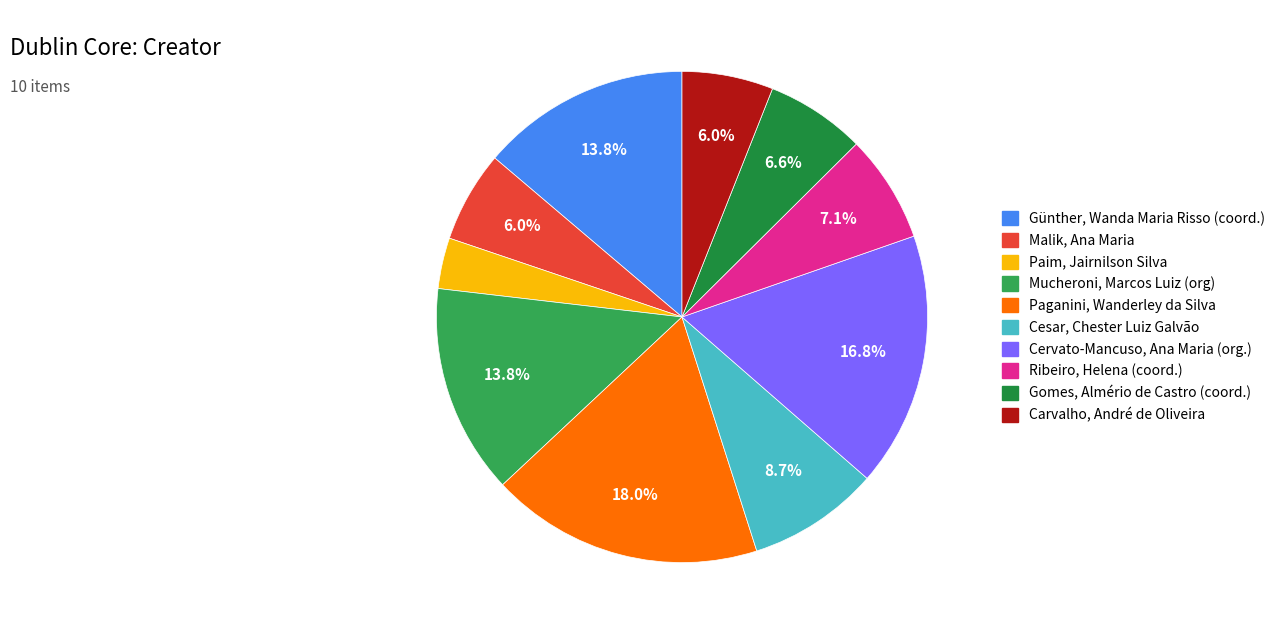

To the nearest percent, what is the difference between the largest and smallest slice percentages?

15%